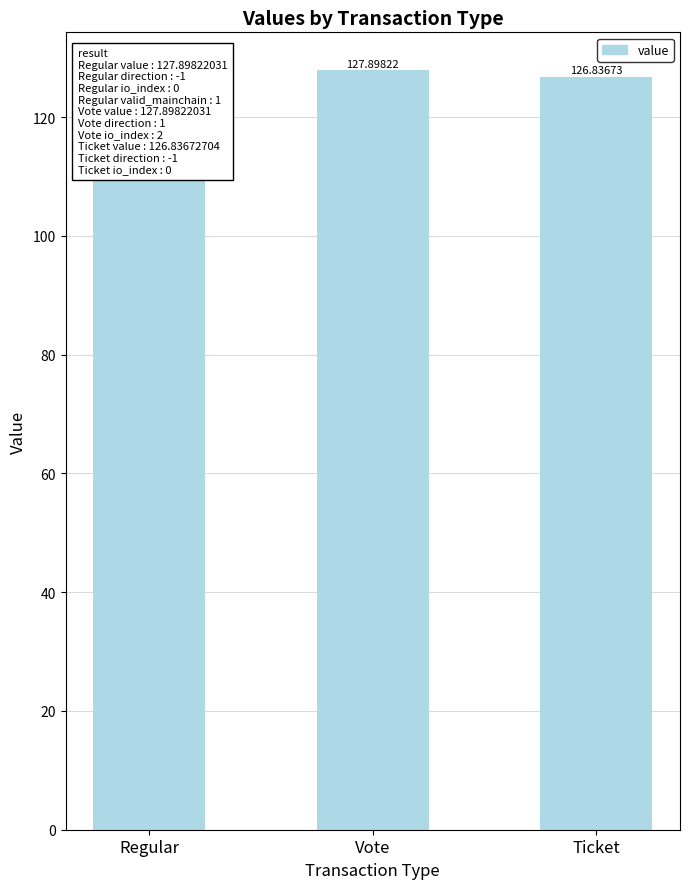

Which category has the highest value across all series?

Regular